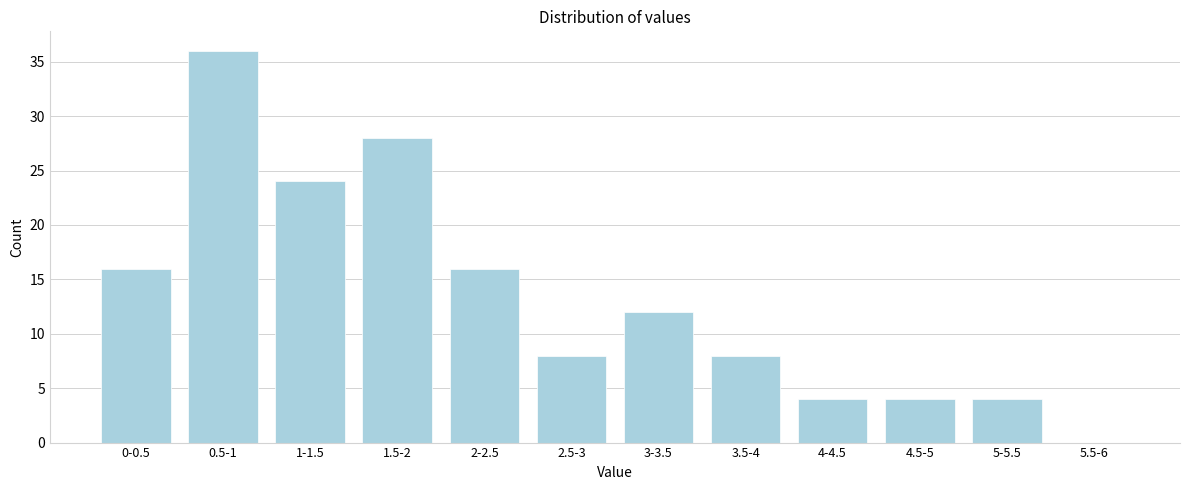

Reading left to right, extract all data points from this chart.

0-0.5=16	0.5-1=36	1-1.5=24	1.5-2=28	2-2.5=16	2.5-3=8	3-3.5=12	3.5-4=8	4-4.5=4	4.5-5=4	5-5.5=4	5.5-6=0